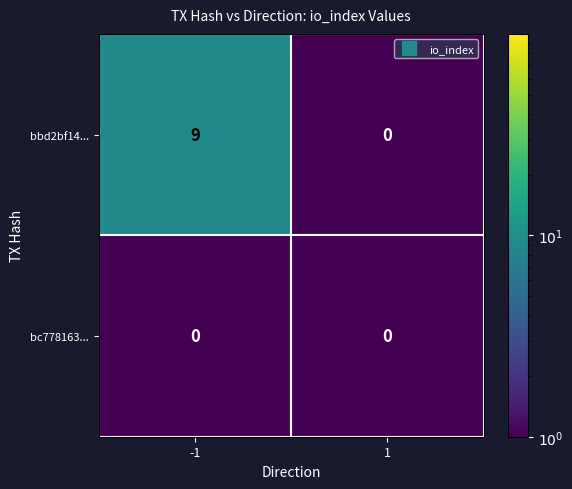

What is the difference between the maximum and minimum values in the bbd2bf14... series?

9